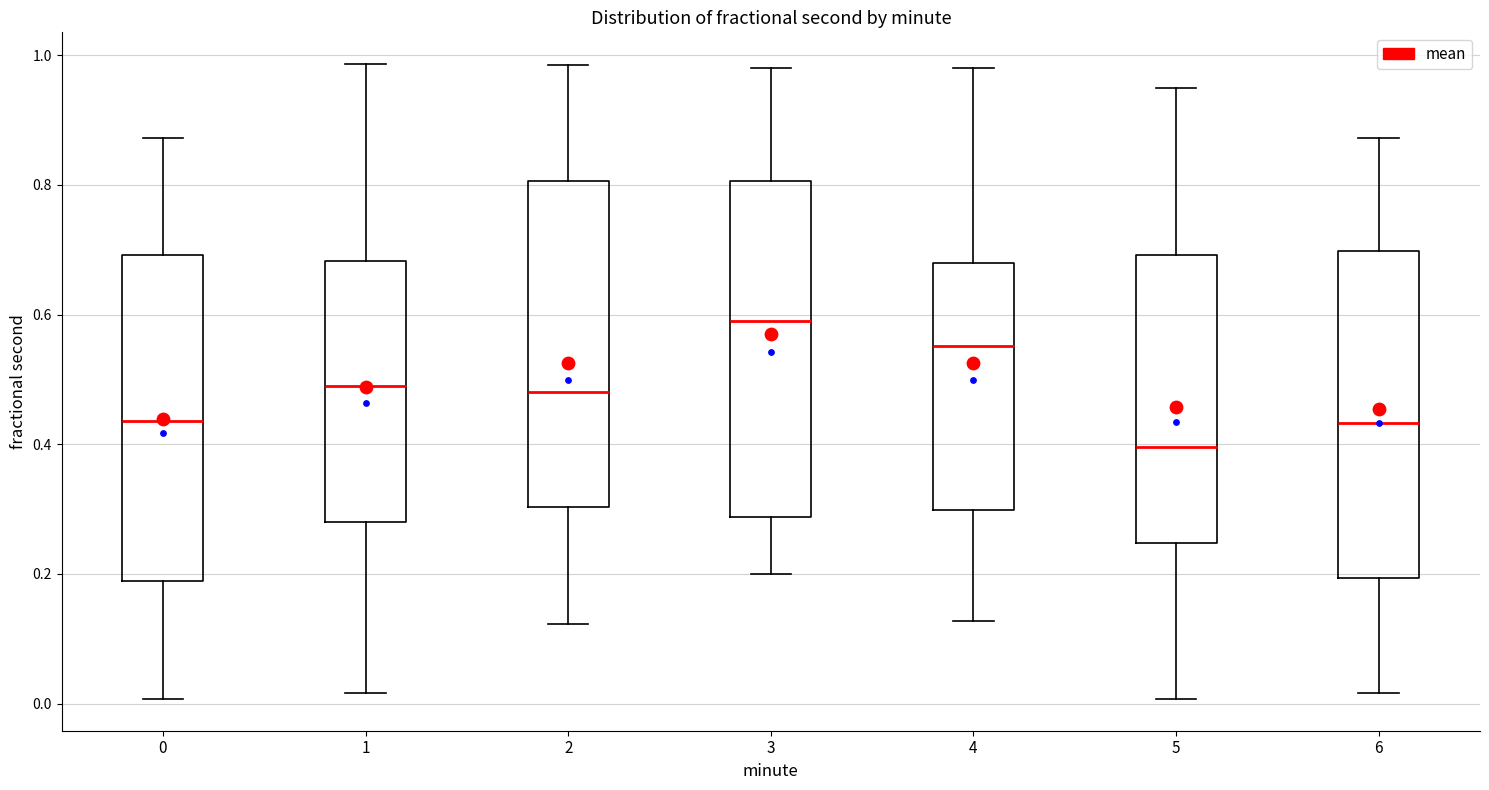

Where does the lower whisker of the box at x = 4 end on the y-axis? The values are not printed on the chart, so give them approximately, as read against the axis.

0.12